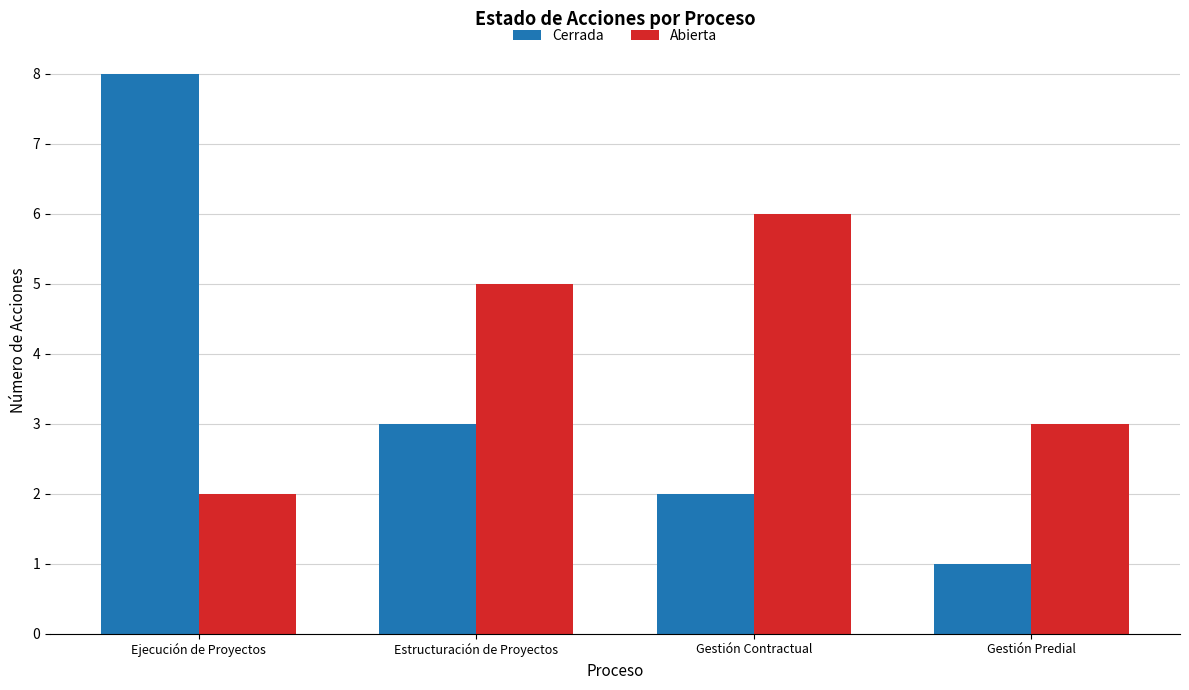

What is the label of the 2nd bar from the right?

Gestión Contractual